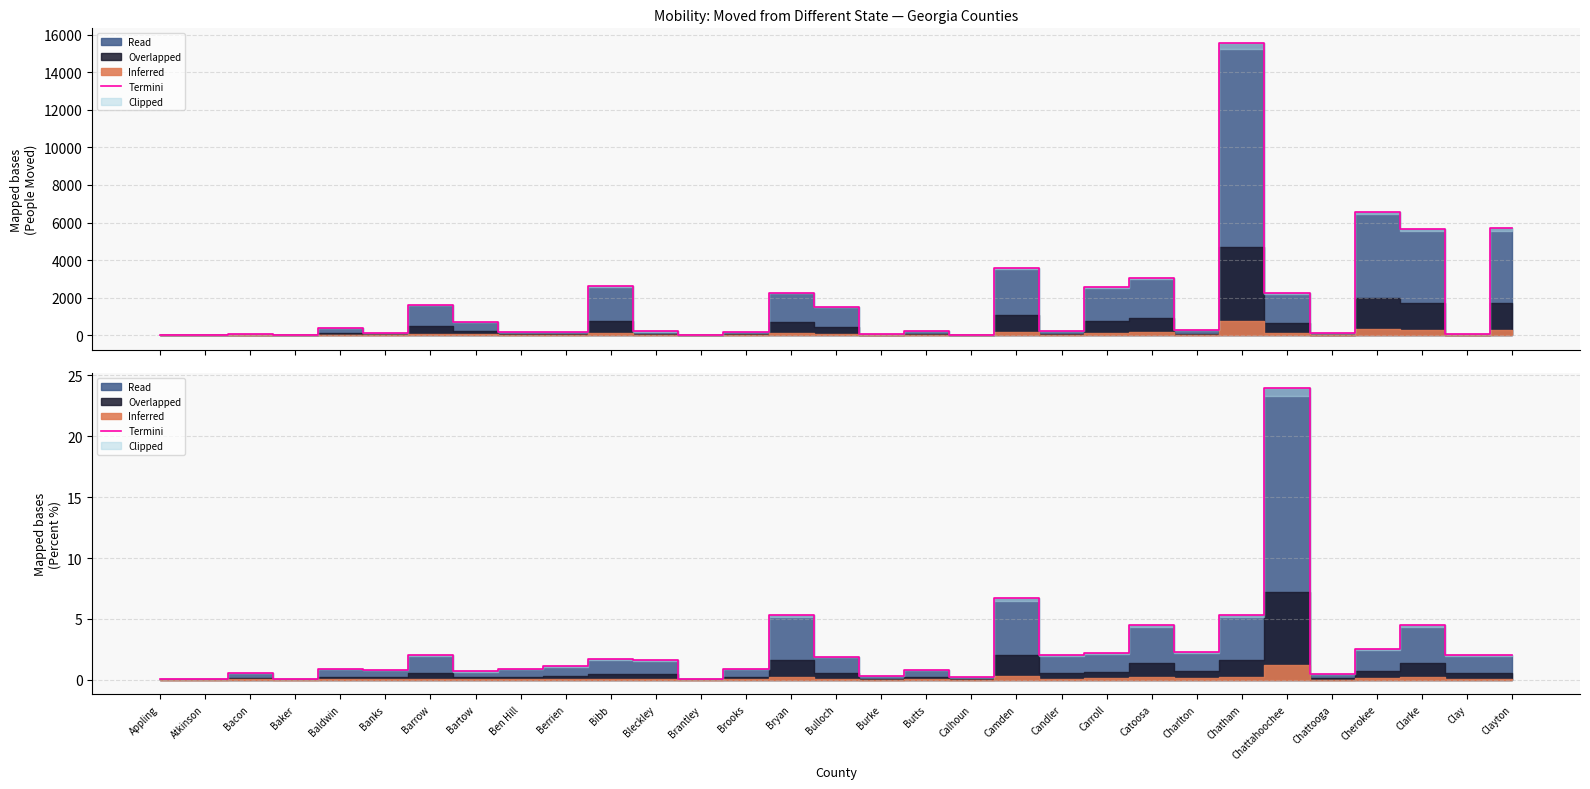

The value at Bibb is 2.3. True or false?

False